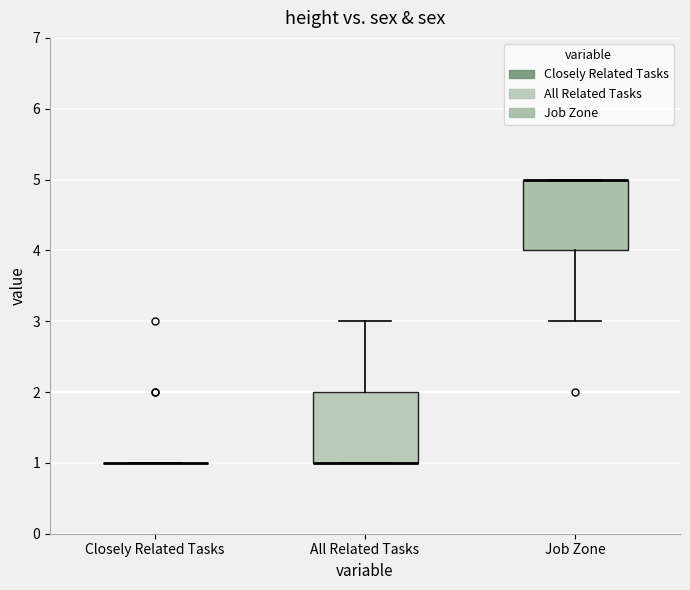

Reading left to right, read every box against the y-axis: the position of its median line, the range the box covers, and the ends of its whiskers. The values are not printed on the chart, so give them approximately, as read against the axis.

Closely Related Tasks: box collapsed to a line at 1, whiskers 1 to 1
All Related Tasks: median 1 (drawn on the box's lower edge), box 1 to 2, whiskers 1 to 3
Job Zone: median 5 (drawn on the box's upper edge), box 4 to 5, whiskers 3 to 5